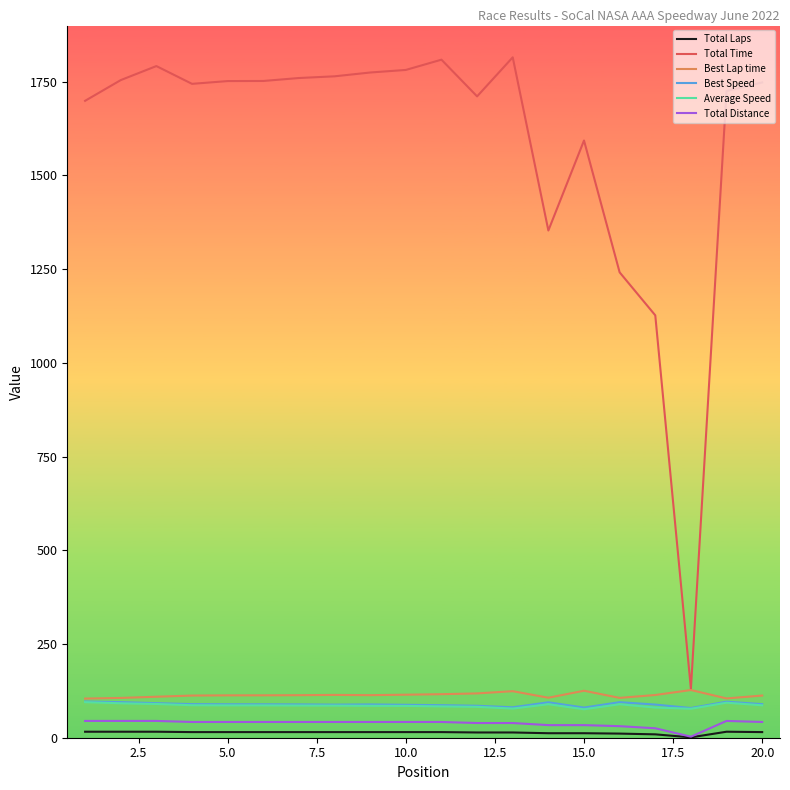

How many lines are shown in the chart?

6